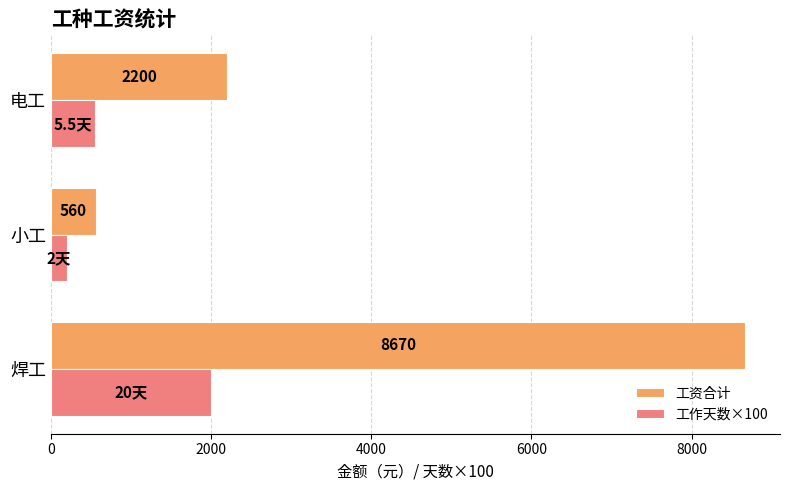

True or false: 工作天数×100 has a value of 2995 at 焊工.

False